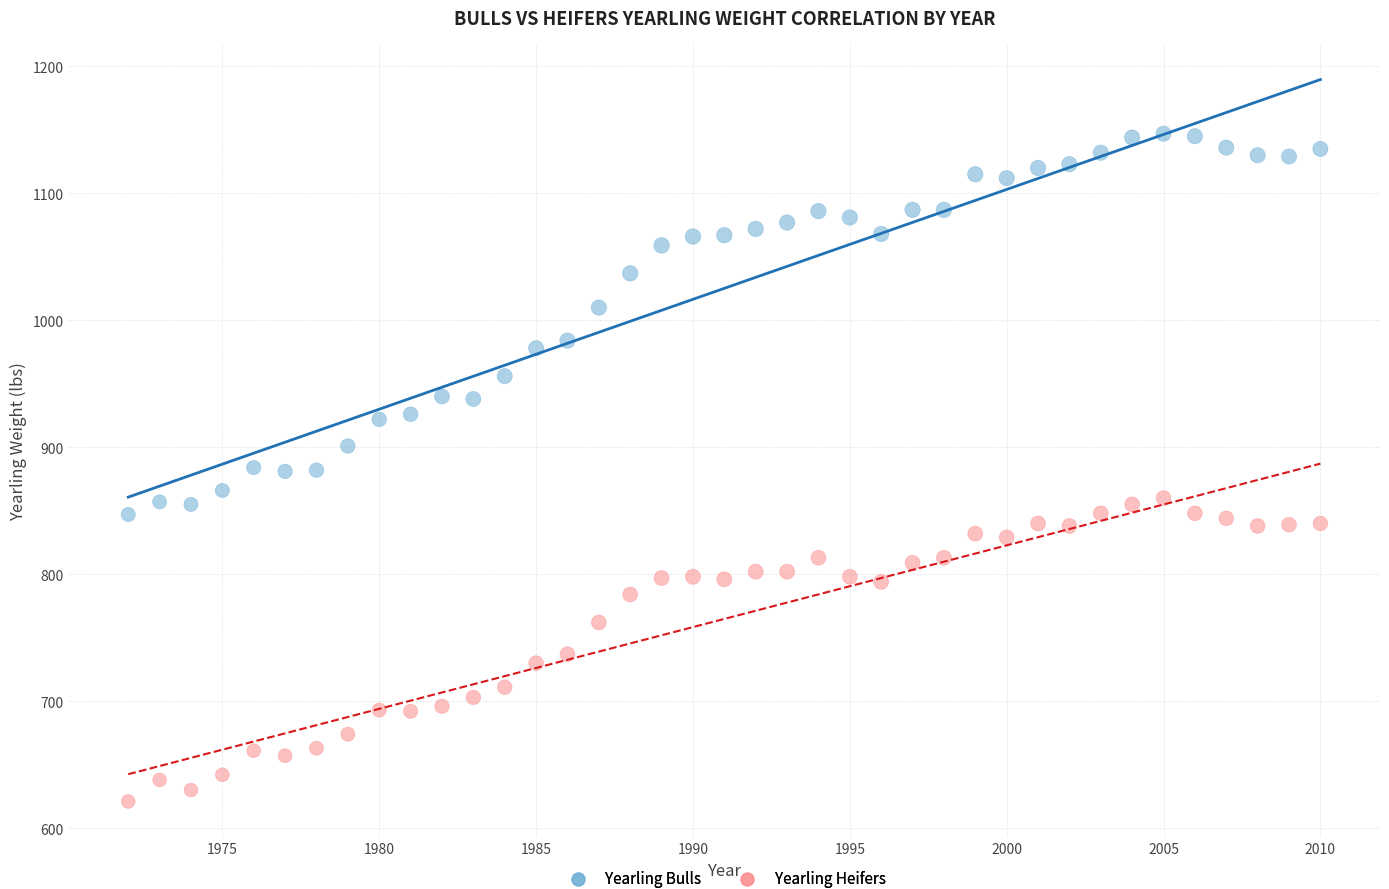

What are all the series names shown in the legend?

Yearling Bulls, Yearling Heifers